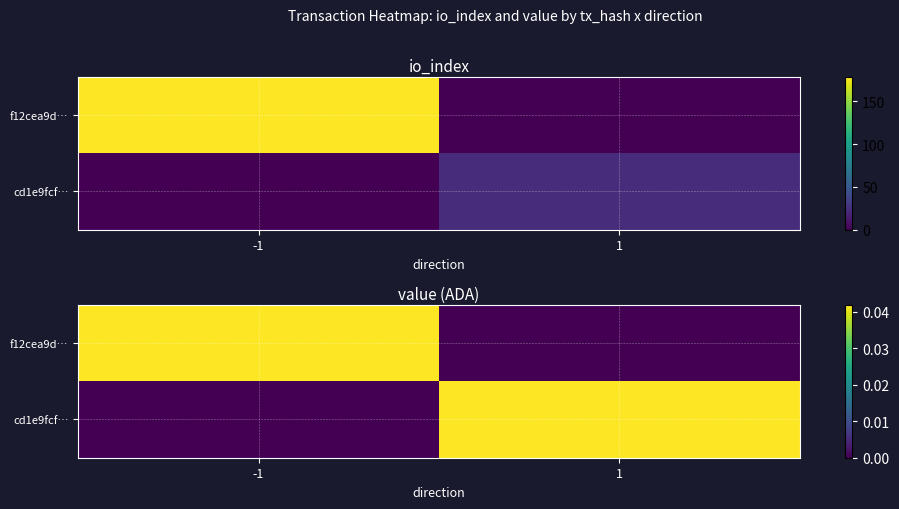

Between 1 and -1, which is larger?

-1